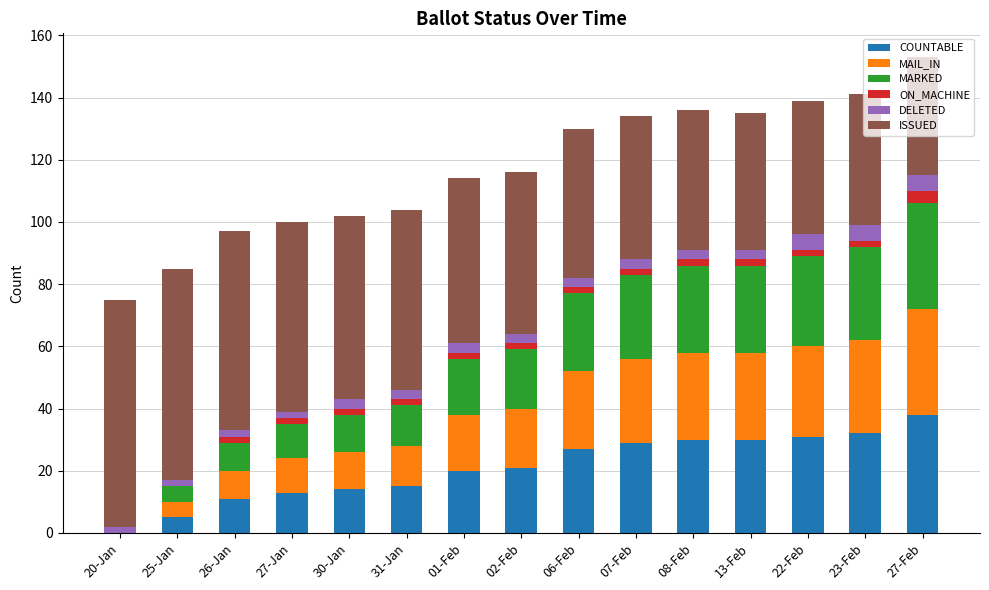

What is the total value across all series at 30-Jan?

102